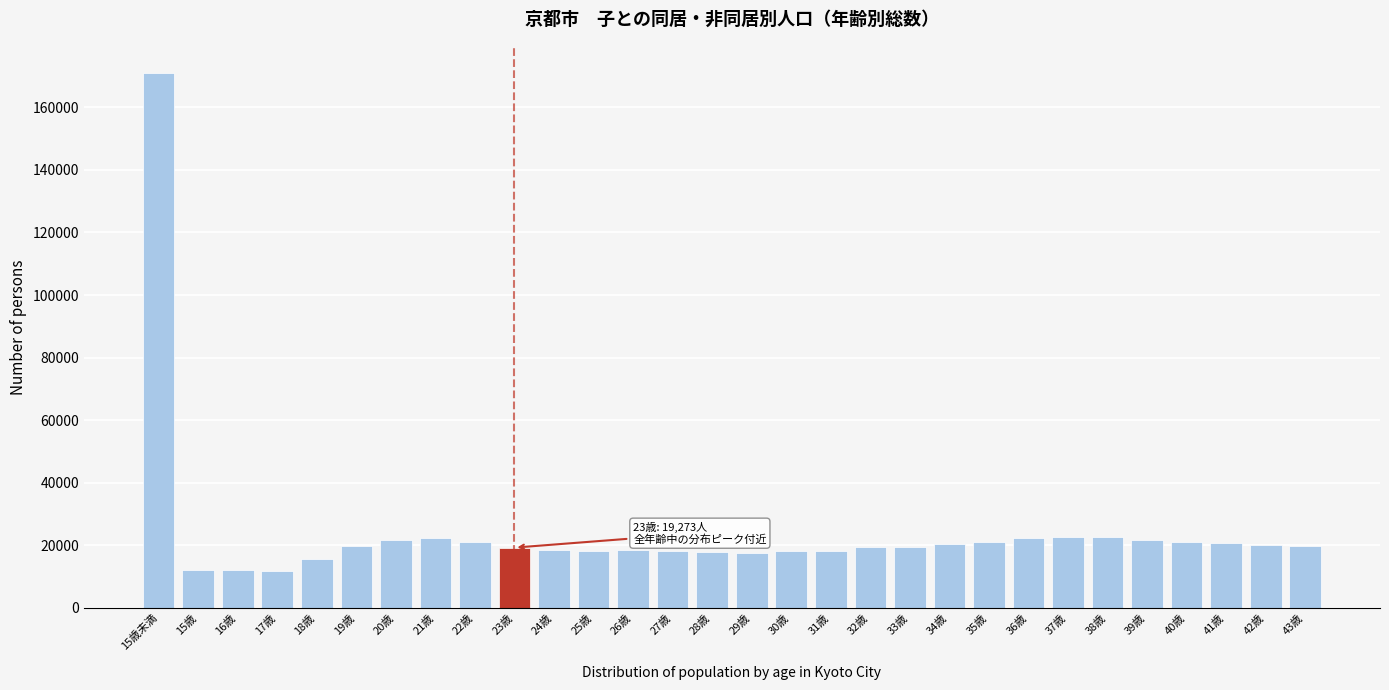

What is the difference between the maximum and minimum values?

159199